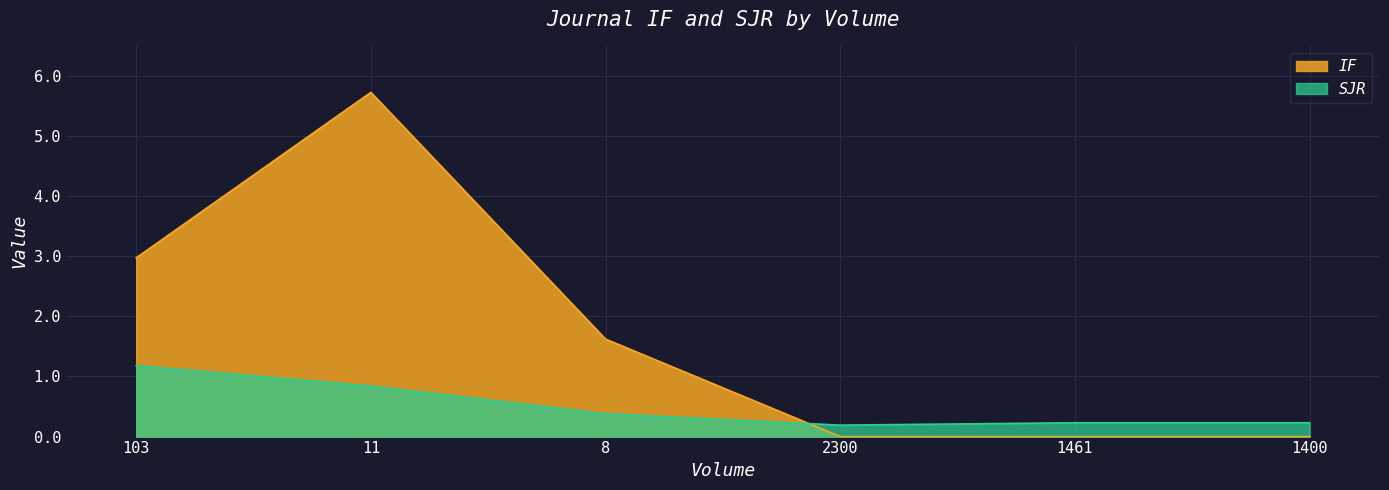

What is the difference between the maximum and minimum values in the IF series?

5.7